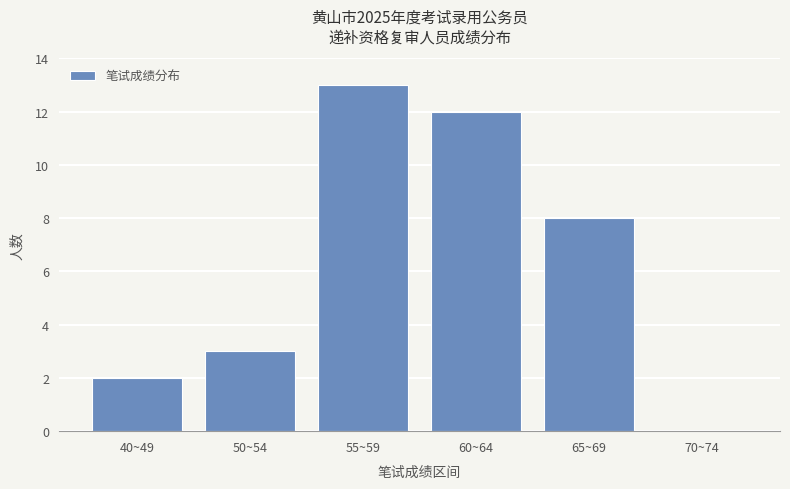

Where does the data first go above 8?

55~59